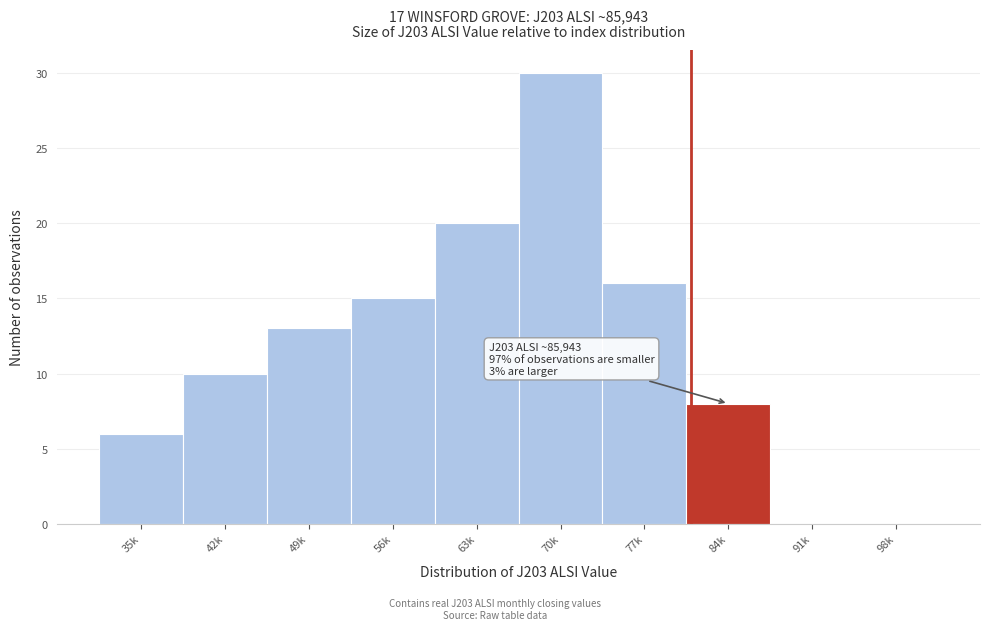

Reading left to right, transcribe all the data shown in this chart.

35k=6	42k=10	49k=13	56k=15	63k=20	70k=30	77k=16	84k=8	91k=0	98k=0